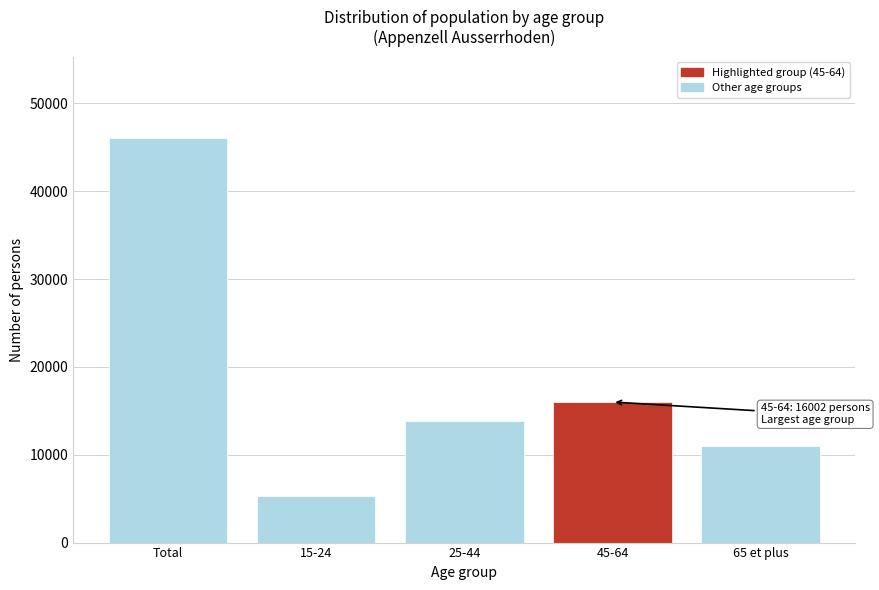

Reading left to right, transcribe all the data shown in this chart.

46088.0	5264.0	13860.0	16002.0	10962.0